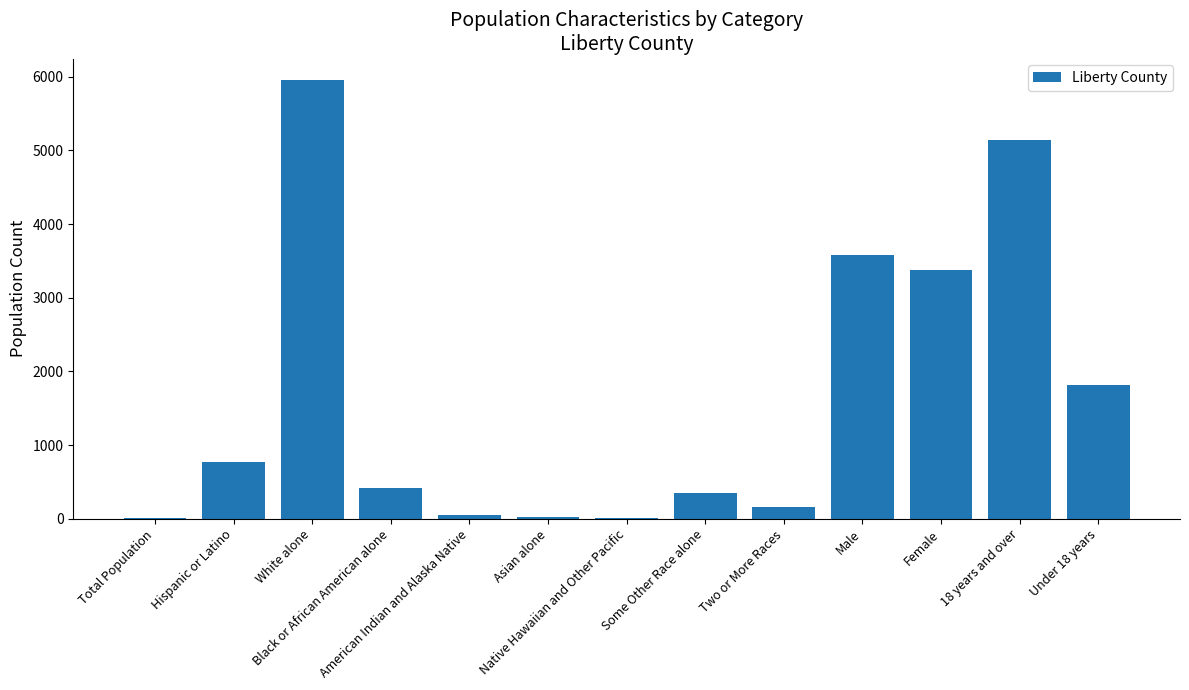

What is the greatest value displayed?

5950